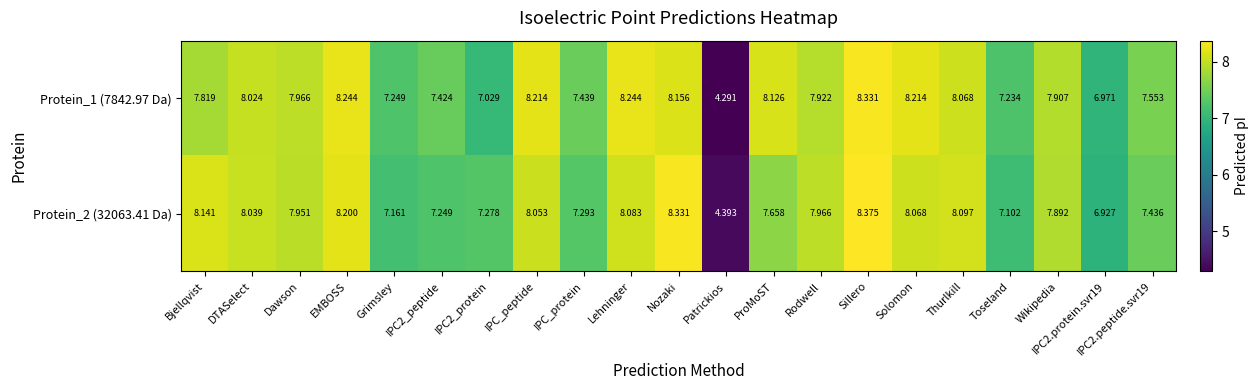

Which category has the highest value across all series?

Sillero